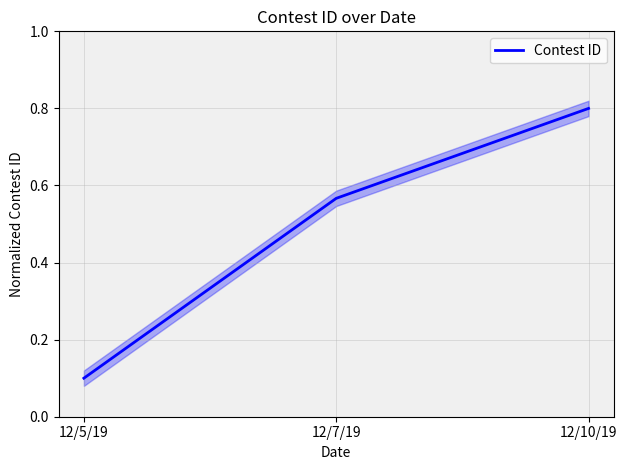

Count the number of data series in this chart.

1